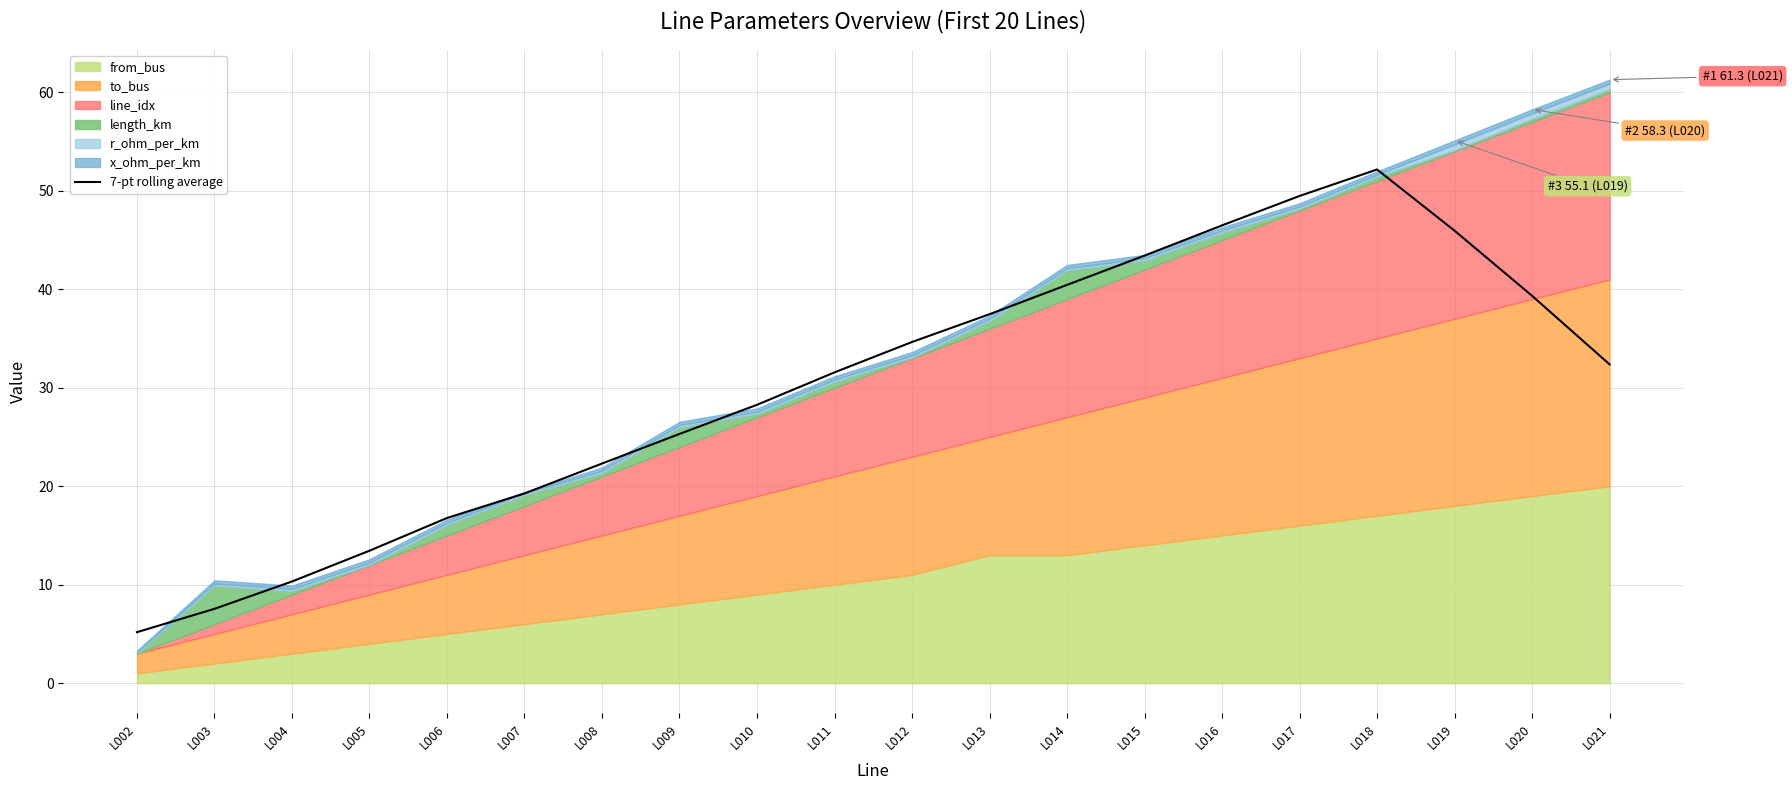

How many lines are shown in the chart?

1